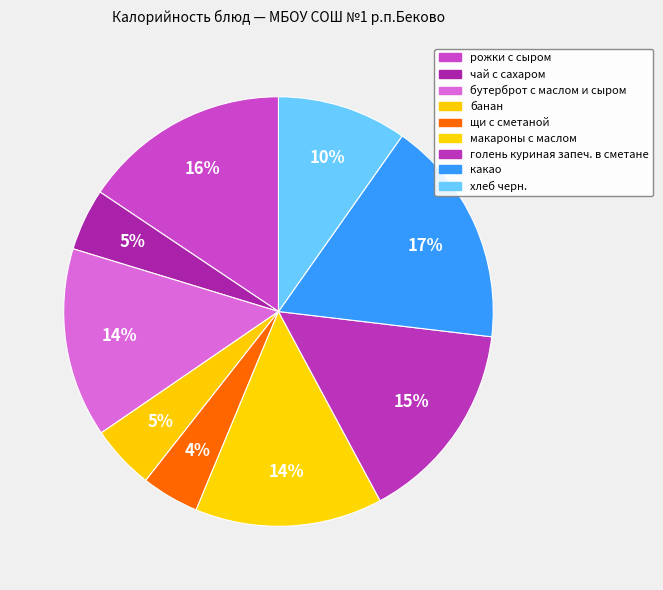

To the nearest percent, what is the difference between the largest and smallest slice percentages?

13%